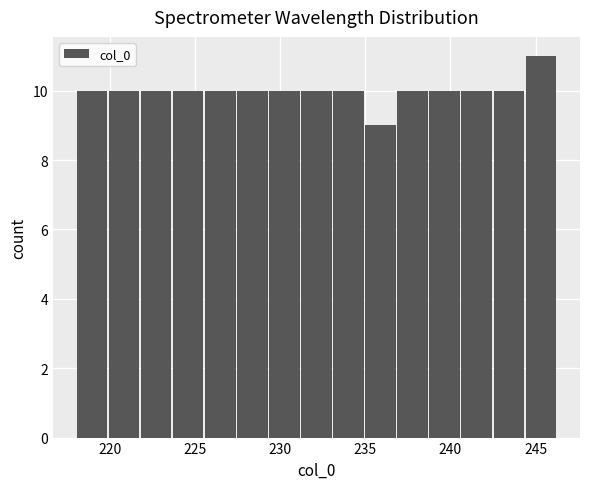

Read against the x-axis, roughly where is the centre of the tallest bar?

245.5